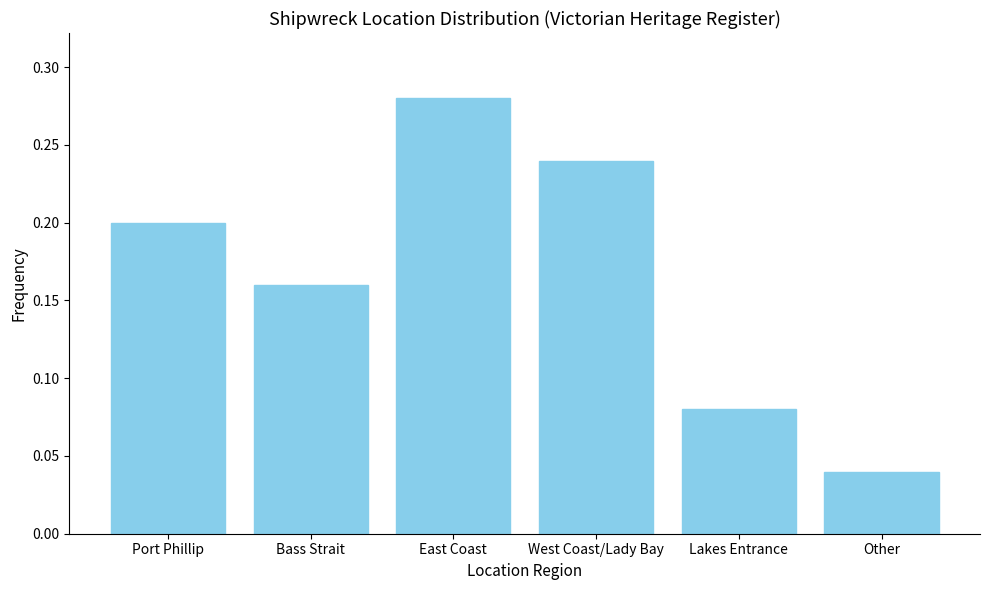

Which has a higher value, West Coast/Lady Bay or Lakes Entrance?

West Coast/Lady Bay